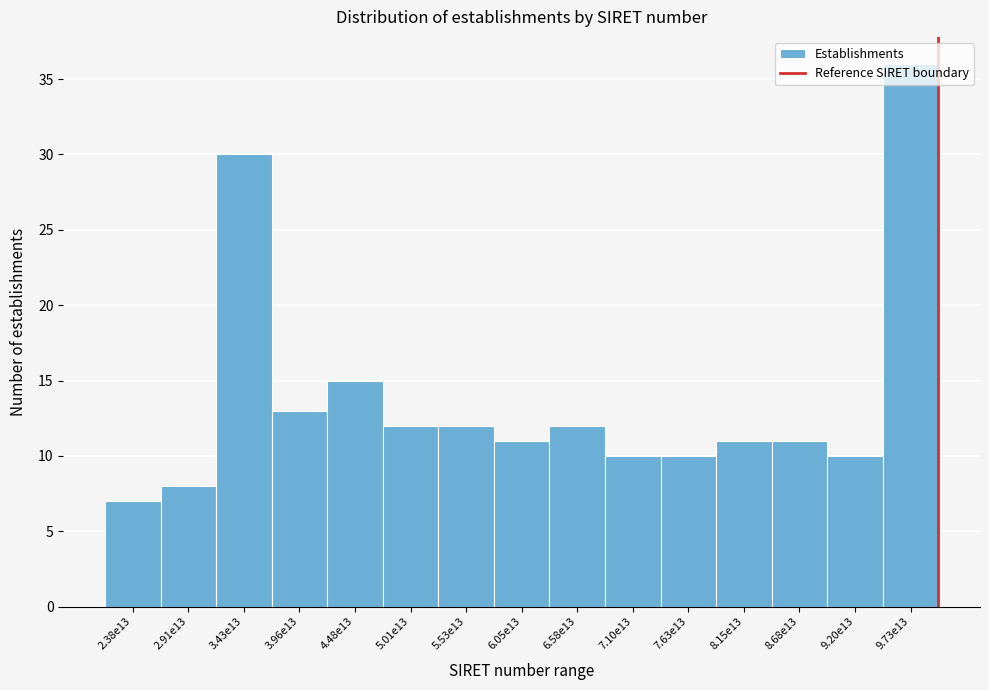

Where is the data nearest to the value 21?

4.48e13